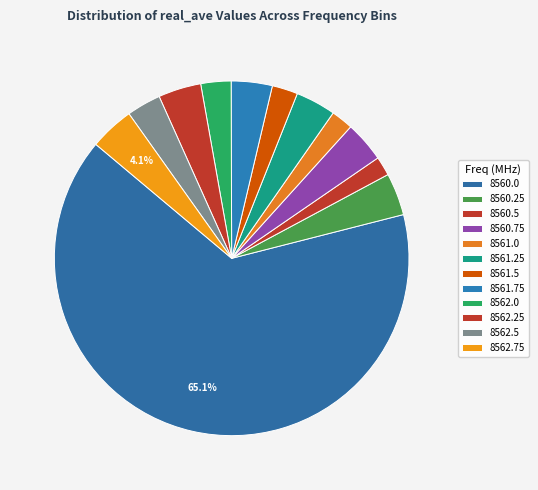

Rank the categories by value from highest to lowest.

8560.0, 8562.75, 8562.25, 8560.25, 8561.75, 8560.75, 8561.25, 8562.5, 8562.0, 8561.5, 8561.0, 8560.5